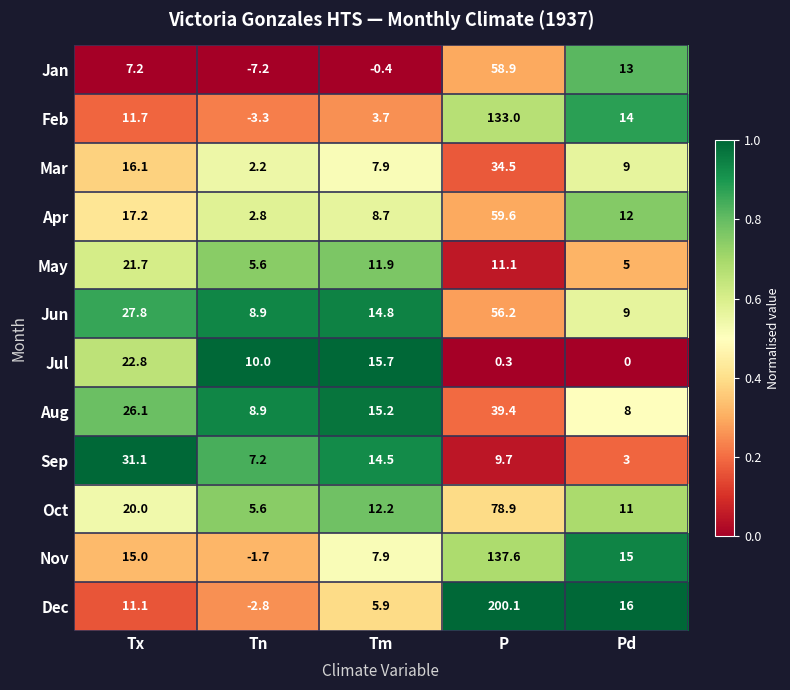

What is the sum of the Oct values at Tm and P?

91.1